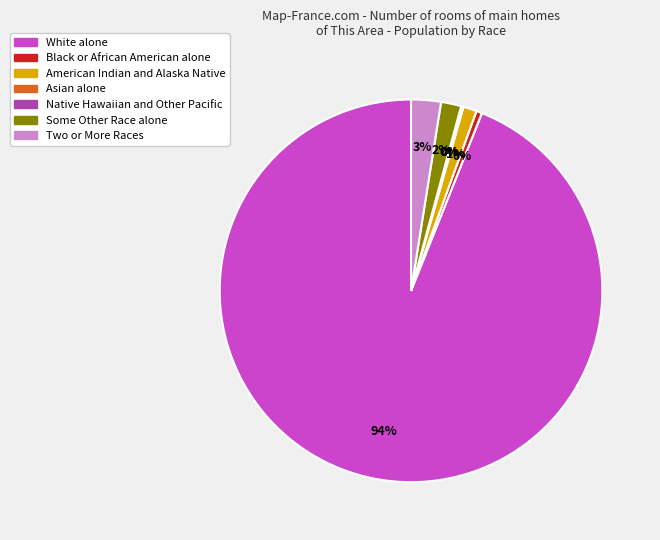

Which category has the biggest portion of the pie?

White alone